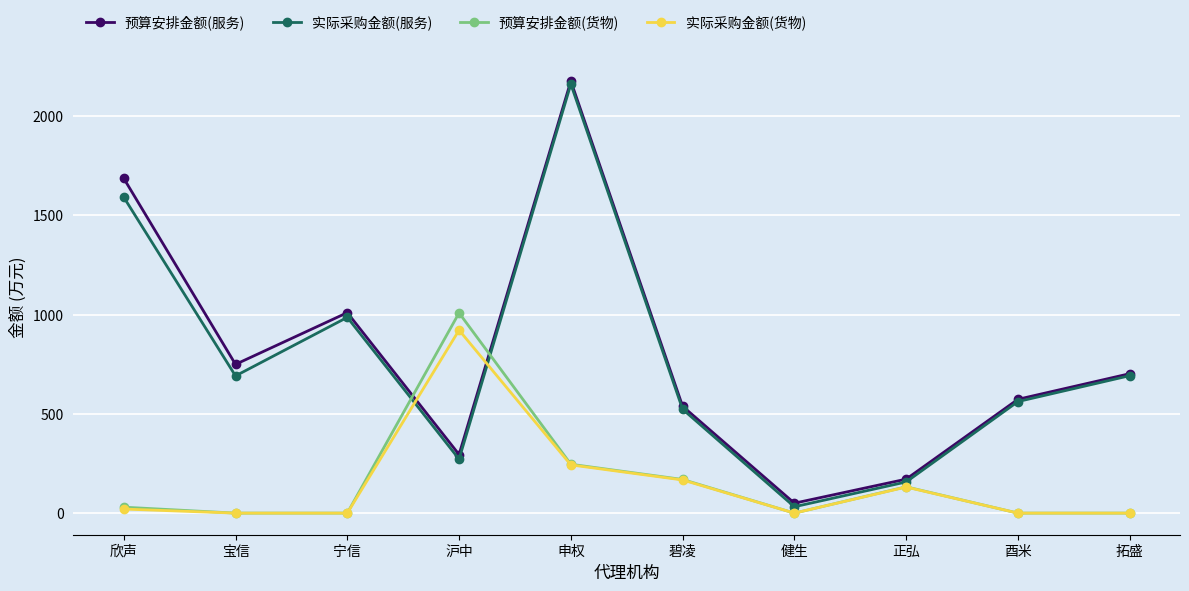

What are all the series names shown in the legend?

预算安排金额(服务), 实际采购金额(服务), 预算安排金额(货物), 实际采购金额(货物)